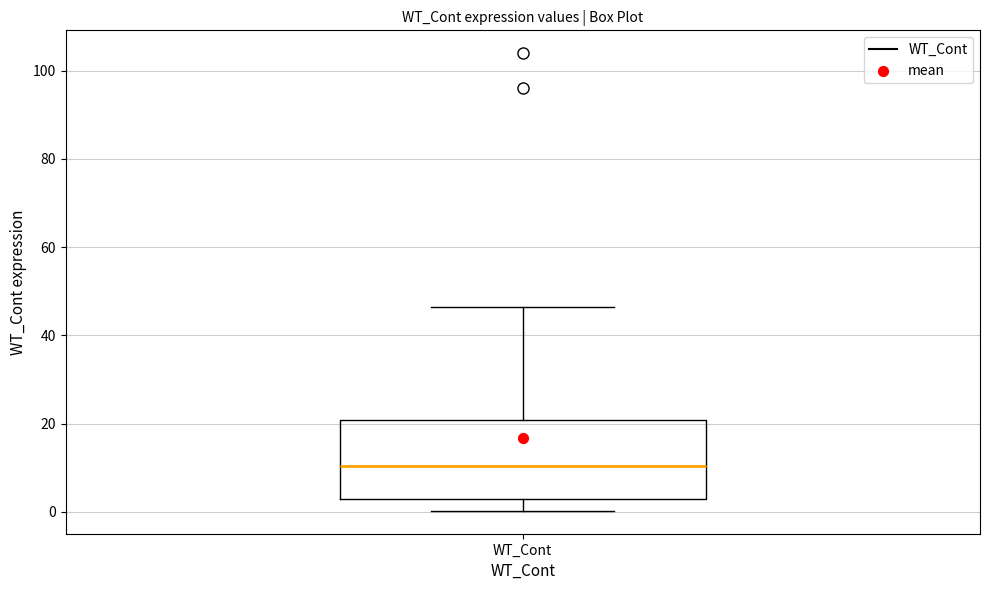

Transcribe this box plot: give where the median line is, the range the box spans, and where the two whiskers end, as read against the y-axis. The values are not printed on the chart, so give them approximately, as read against the axis.

median 10, box 4 to 20, whiskers 0 to 46